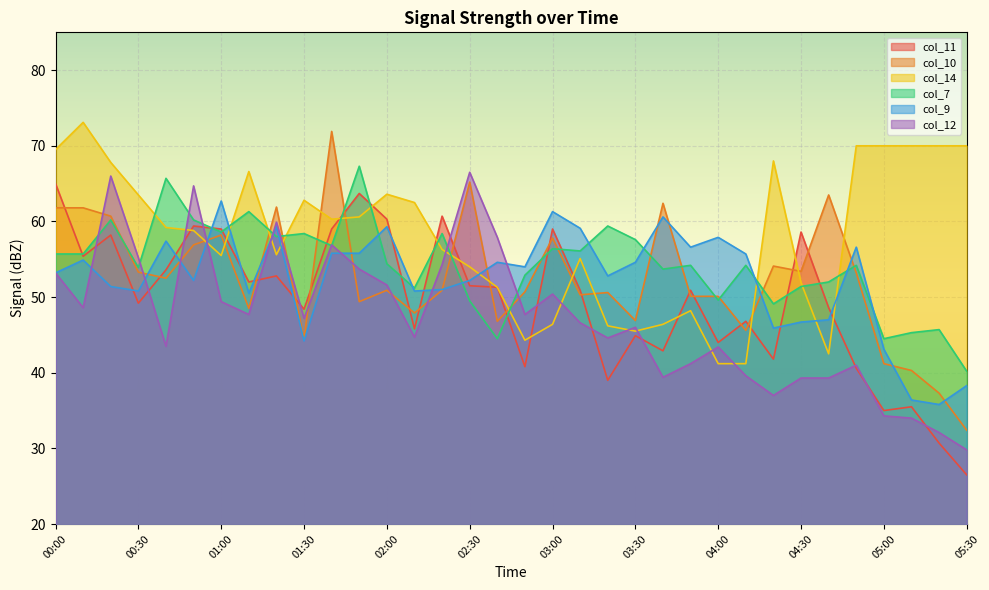

At which label is col_11 closest to 45?

03:30